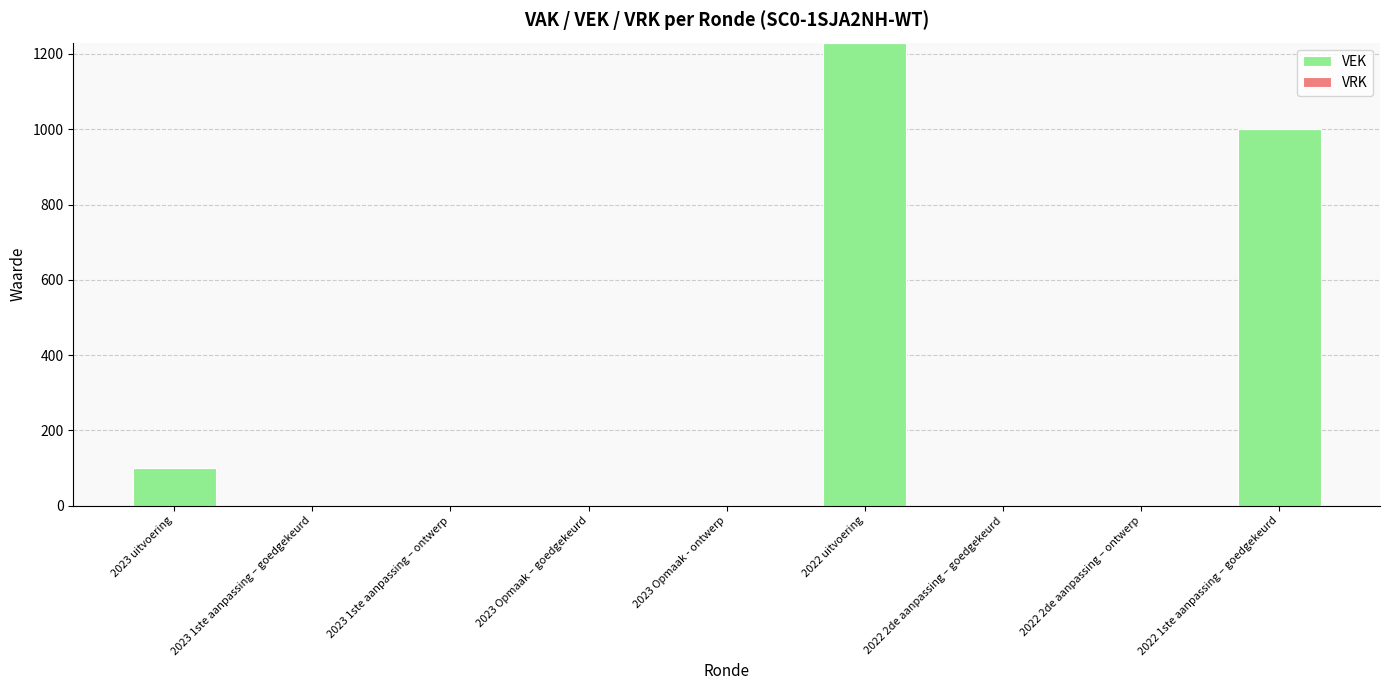

The chart shows a value of 590 at 2023 Opmaak – goedgekeurd. True or false?

False